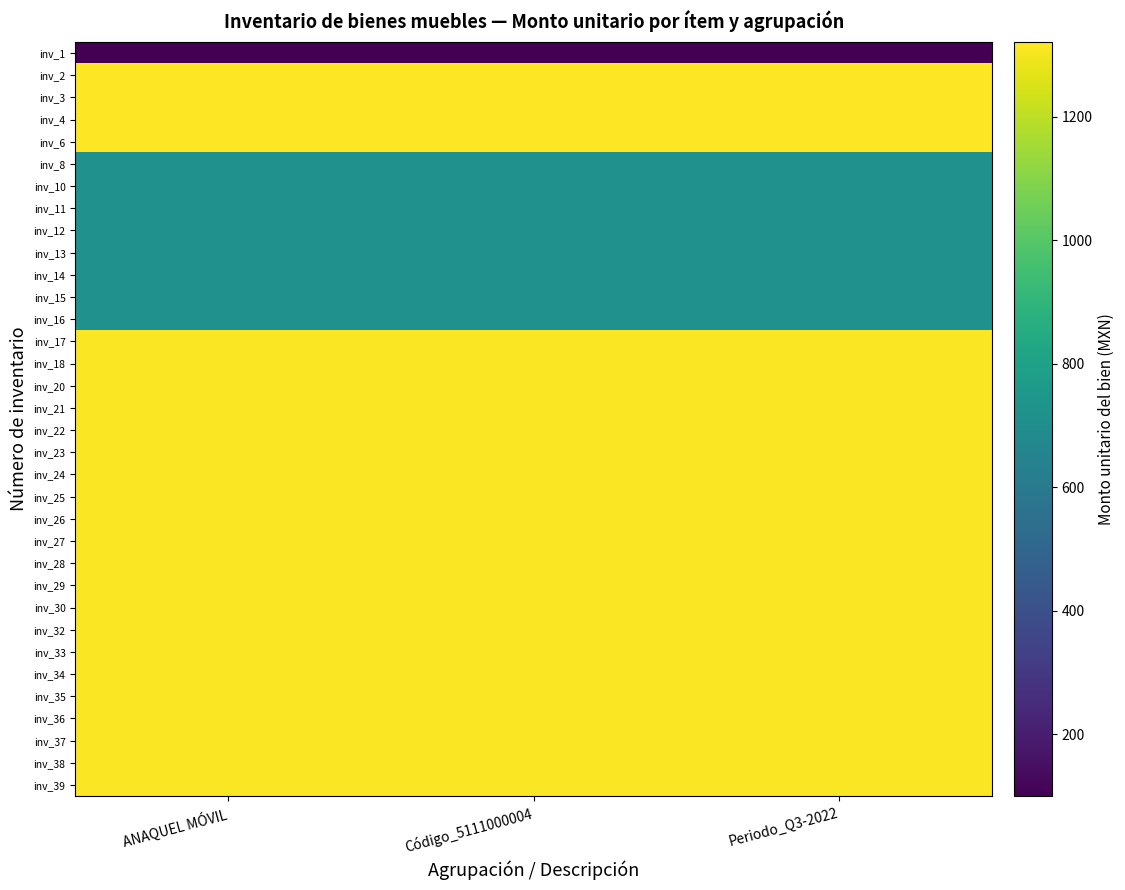

Count the number of data series in this chart.

34